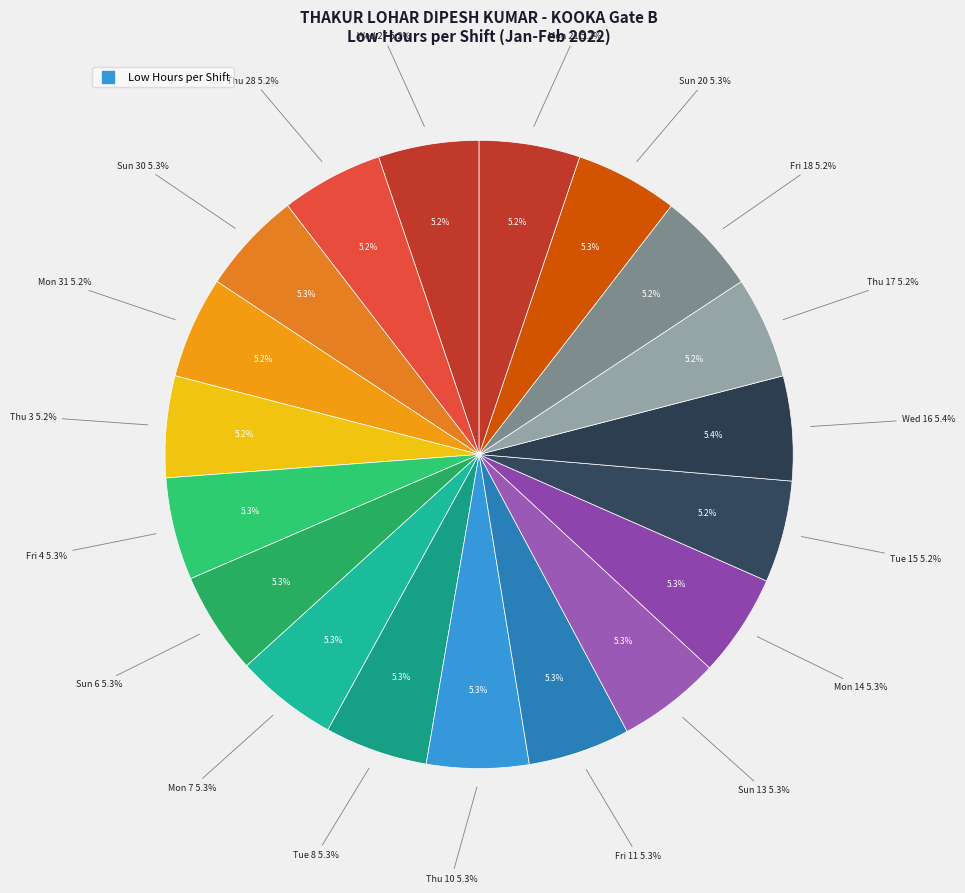

Count the number of slices in the pie.

19